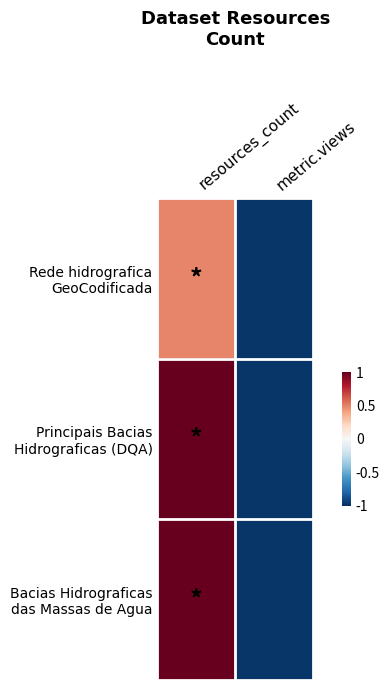

Which series has the widest spread of values?

Principais Bacias Hidrograficas (DQA)